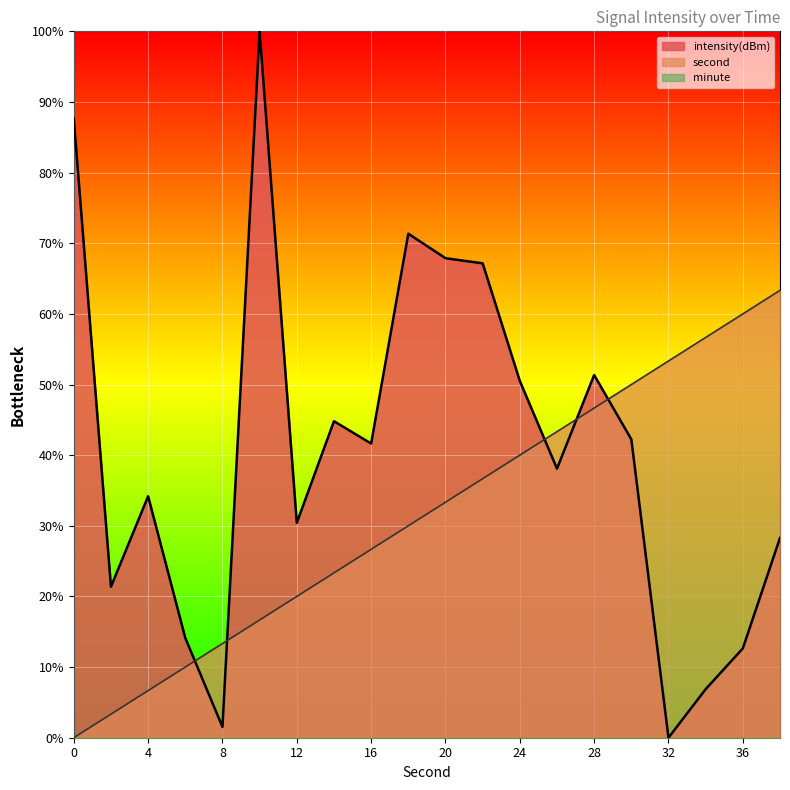

How many values in intensity are above zero?

19